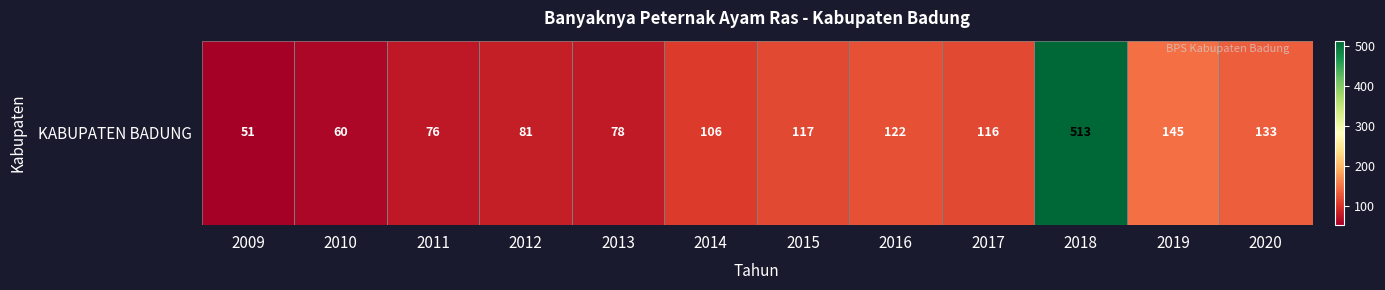

What is the difference between the maximum and minimum values?

462